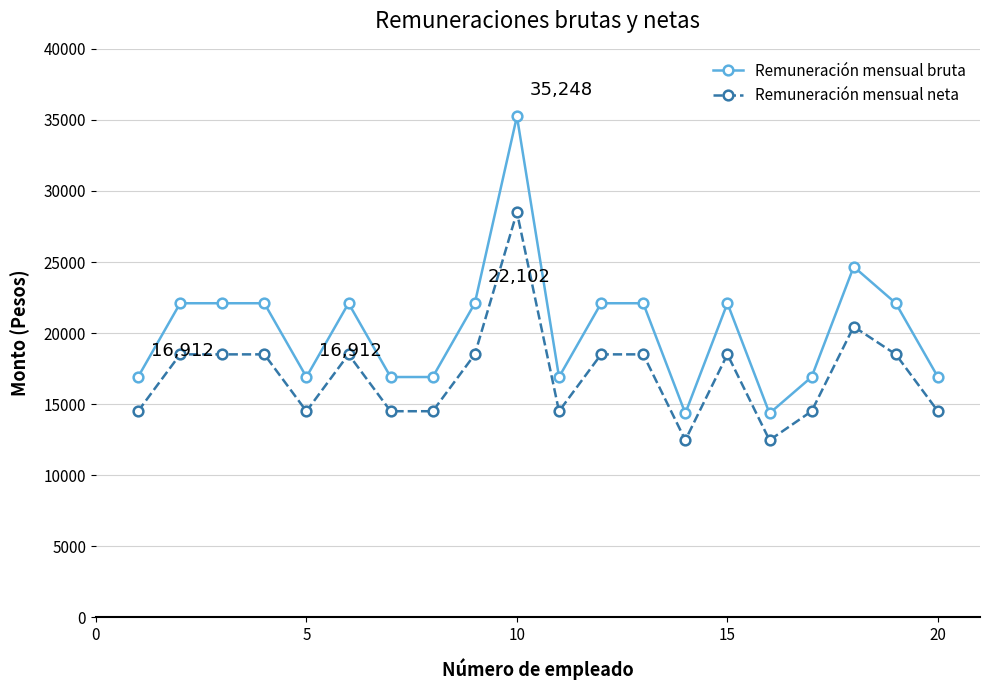

What is the difference between the second highest and second lowest values in the Remuneración mensual bruta series?

10312.0